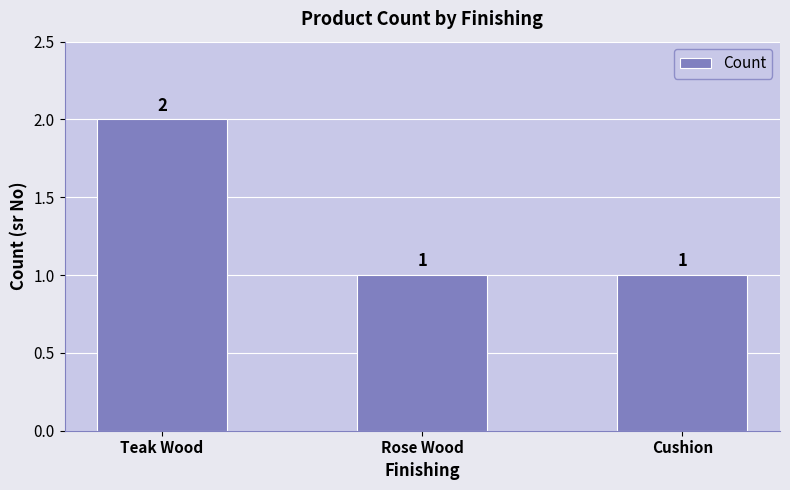

What is the maximum value shown in the chart?

2